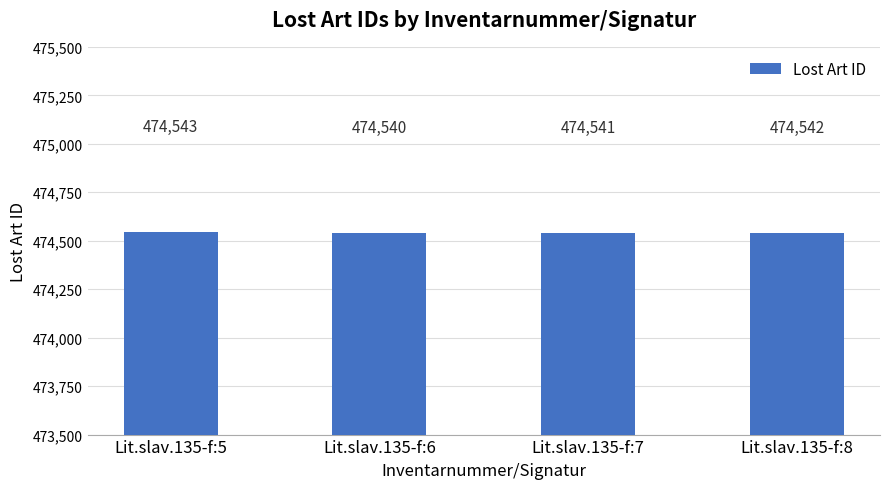

What is the value of the 3rd bar from the left?

474541